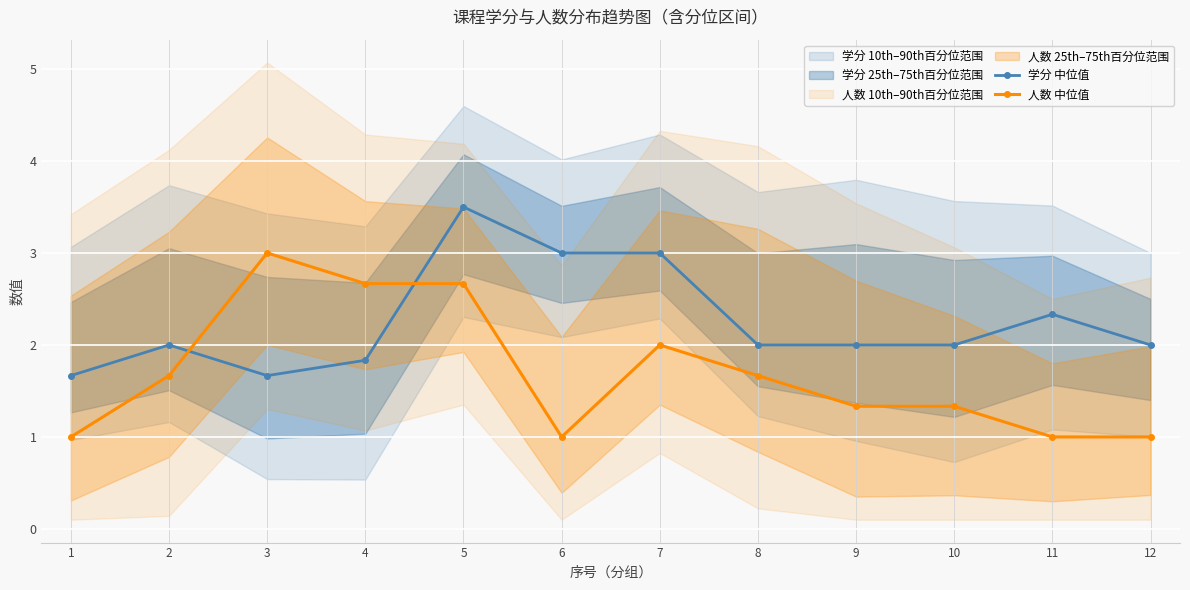

Which category has the lowest value in the 学分 中位值 series?

1